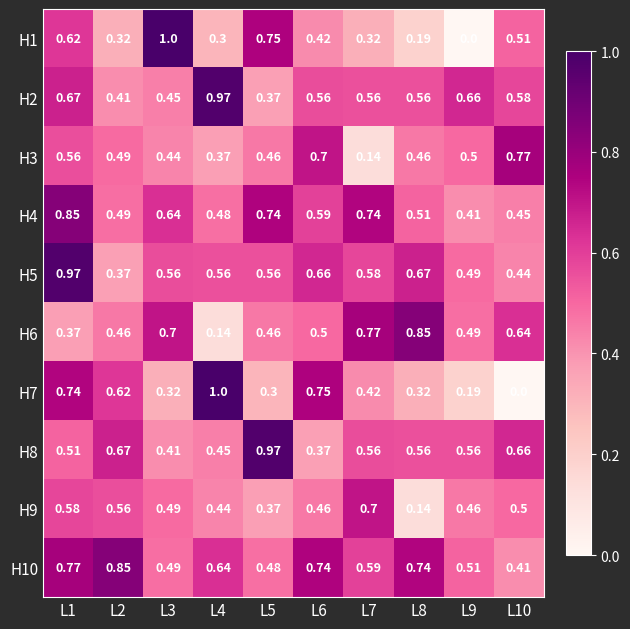

Is the value of H2 at L7 greater than the value of H7 at L10?

Yes